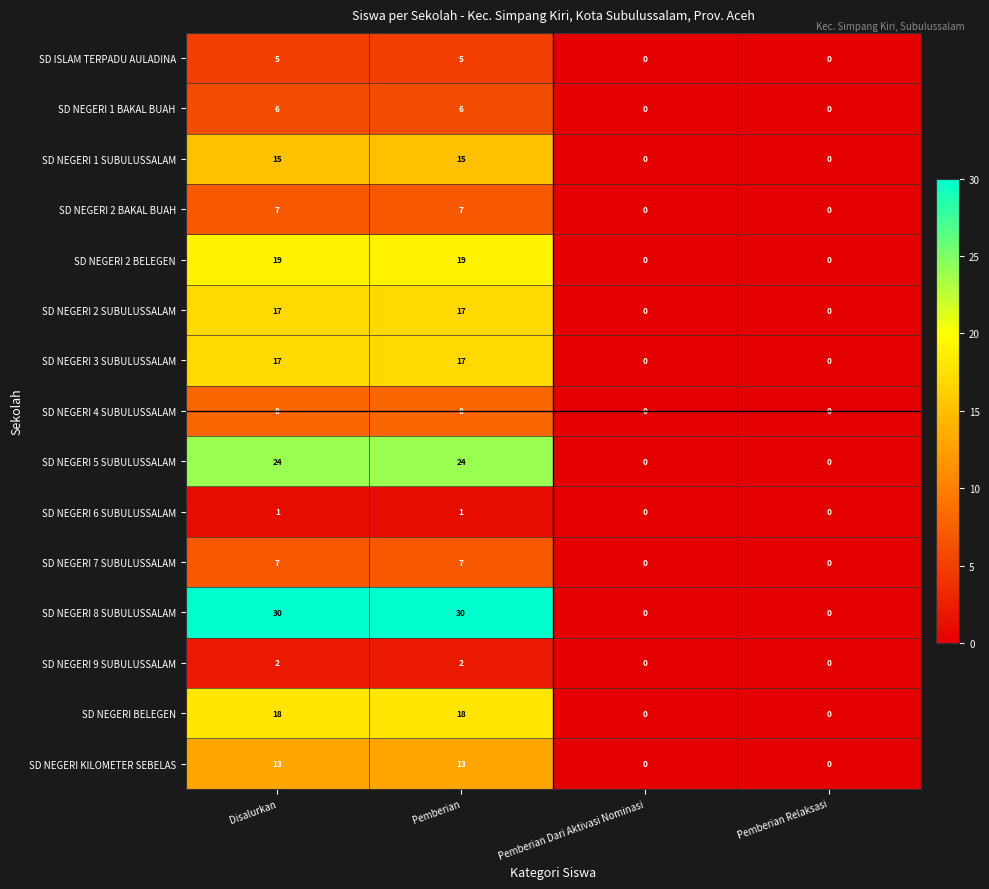

The value of SD NEGERI 1 BAKAL BUAH at Disalurkan is 10. True or false?

False